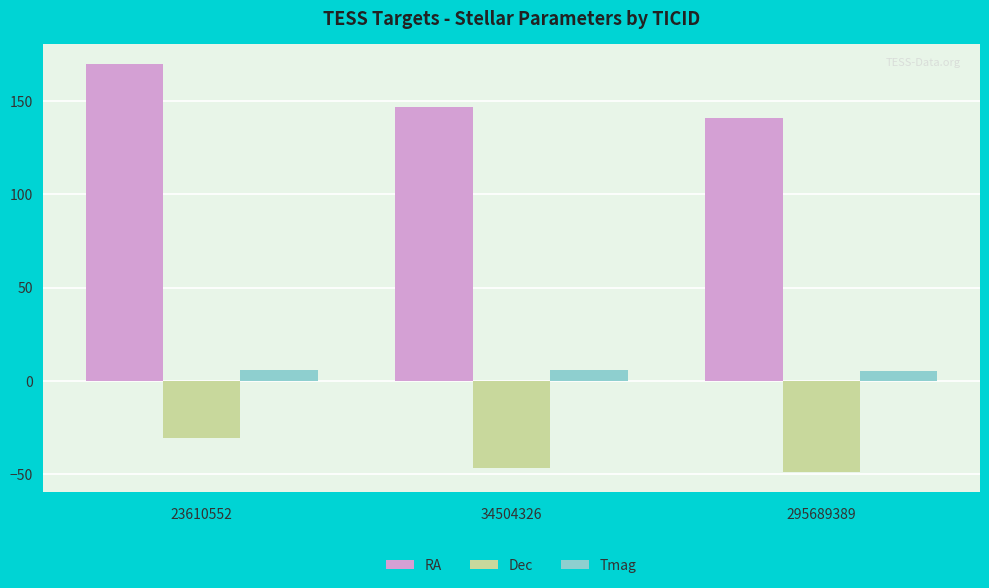

At which category does the chart reach its minimum across all series?

295689389